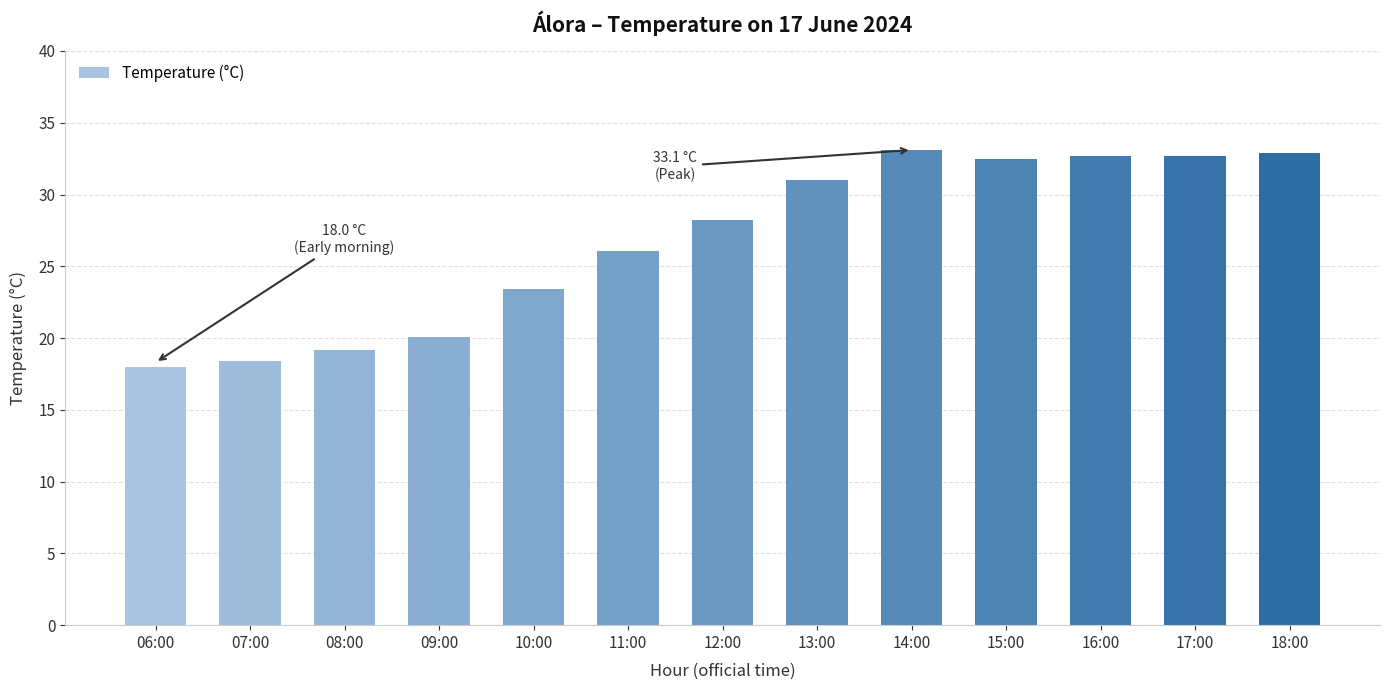

How many values exceed 28?

7